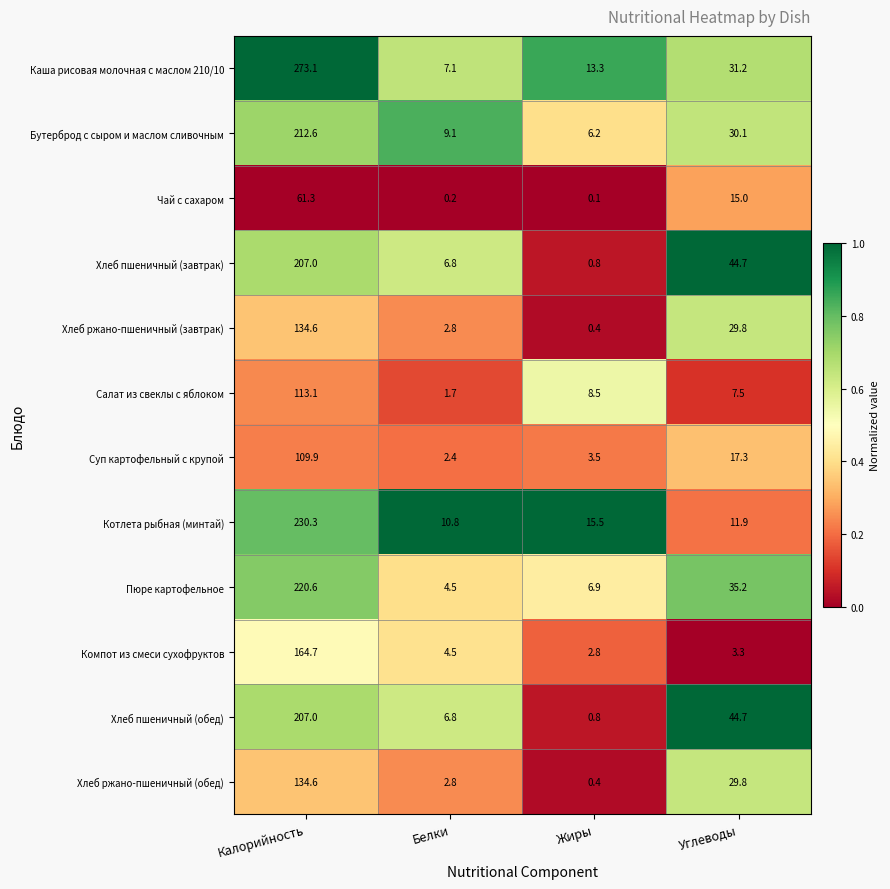

Which series has the widest spread of values?

Каша рисовая молочная с маслом 210/10